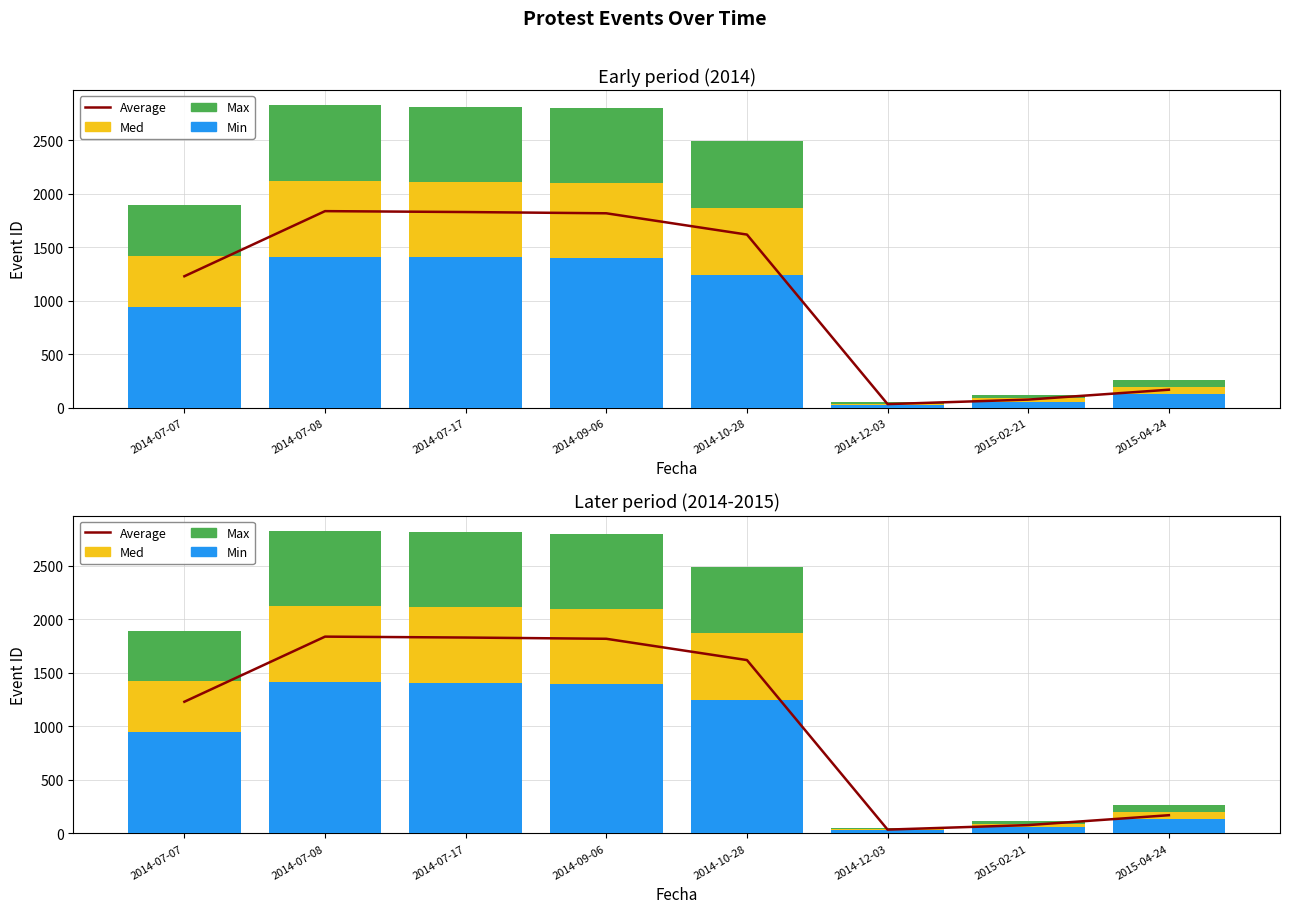

How many values in the Max series are below 2492?

4